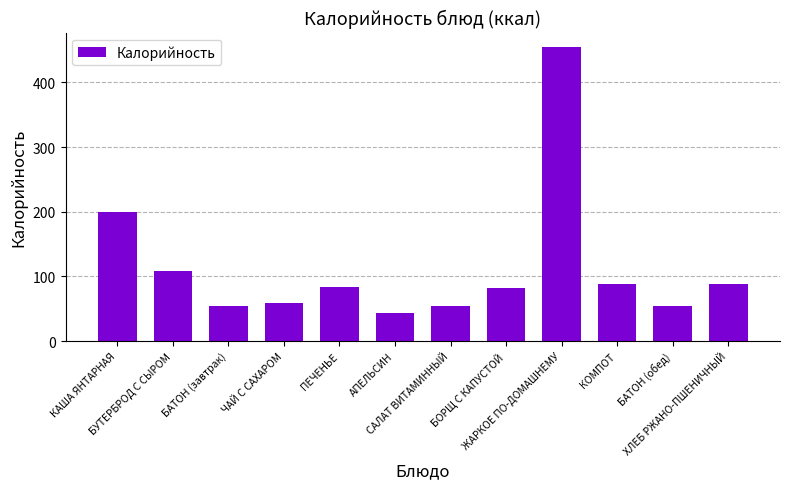

What is the value of the 11th bar from the left?

53.6